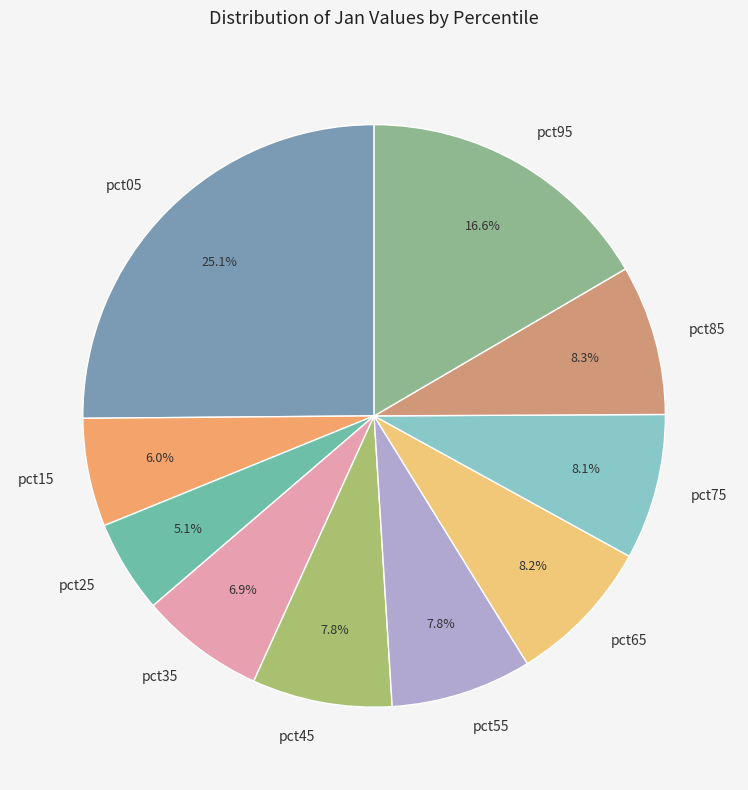

Which has a higher value, pct35 or pct25?

pct35